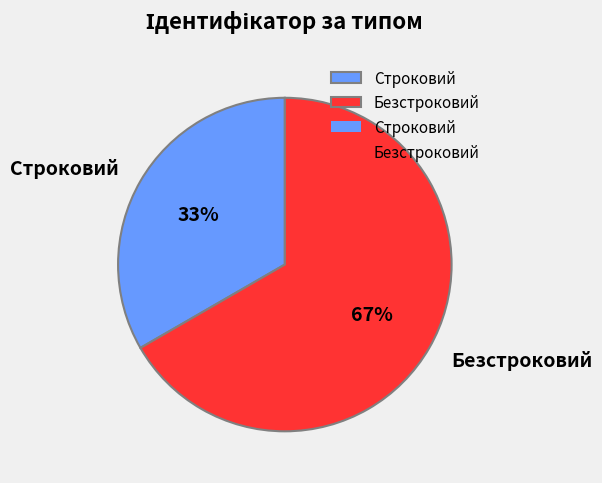

Rank the categories by value from highest to lowest.

Безстроковий, Строковий